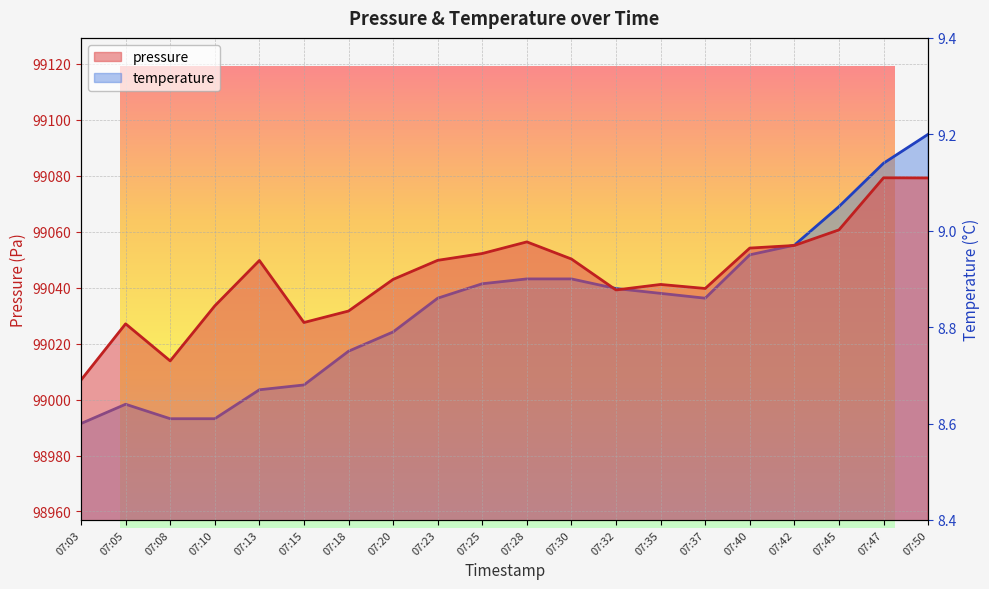

Reading right to left, extract all data points from this chart.

pressure: 99079.2	99079.2	99060.6	99055.1	99054.1	99039.7	99041.1	99039.2	99050.2	99056.3	99052.2	99049.8	99042.9	99031.6	99027.5	99049.7	99033.5	99013.8	99027.1	99007.0
temperature: 9.2	9.1	9.1	9.0	8.9	8.9	8.9	8.9	8.9	8.9	8.9	8.9	8.8	8.8	8.7	8.7	8.6	8.6	8.6	8.6